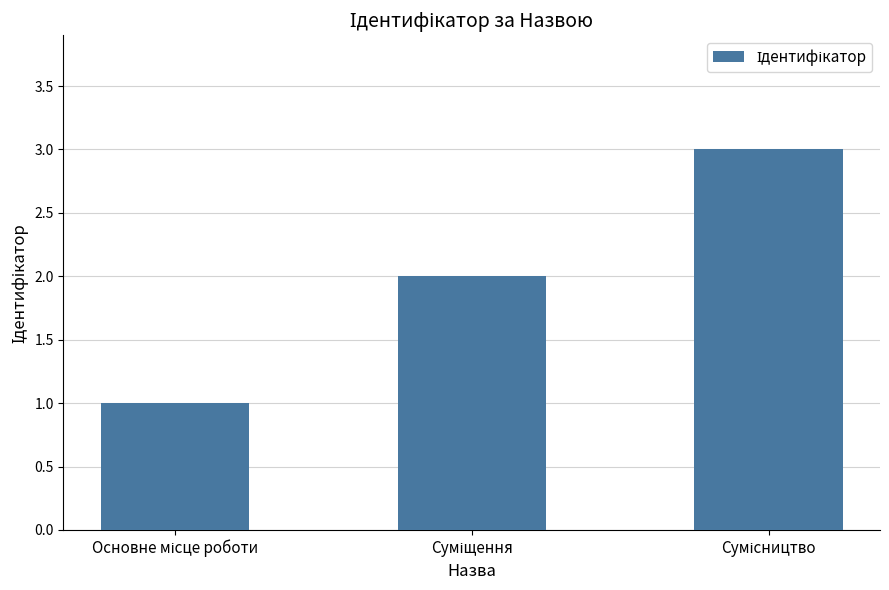

How many categories are shown in the chart?

3